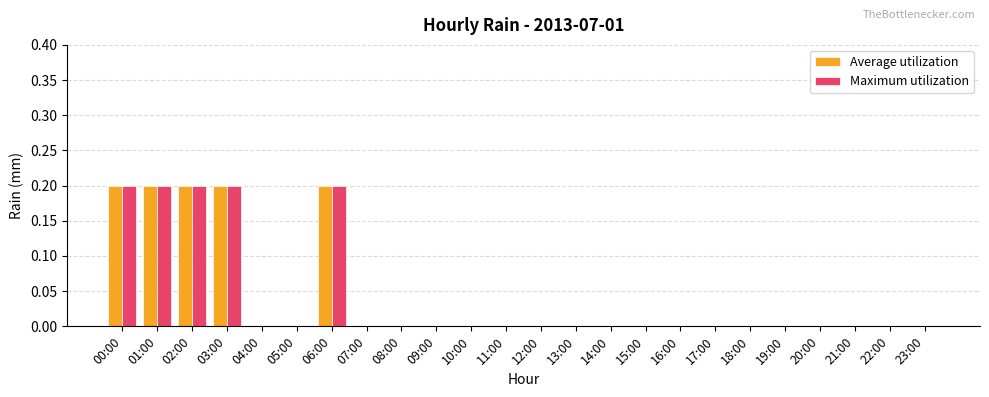

Reading right to left, extract all data points from this chart.

Average utilization: 23:00=0.0	22:00=0.0	21:00=0.0	20:00=0.0	19:00=0.0	18:00=0.0	17:00=0.0	16:00=0.0	15:00=0.0	14:00=0.0	13:00=0.0	12:00=0.0	11:00=0.0	10:00=0.0	09:00=0.0	08:00=0.0	07:00=0.0	06:00=0.2	05:00=0.0	04:00=0.0	03:00=0.2	02:00=0.2	01:00=0.2	00:00=0.2
Maximum utilization: 23:00=0.0	22:00=0.0	21:00=0.0	20:00=0.0	19:00=0.0	18:00=0.0	17:00=0.0	16:00=0.0	15:00=0.0	14:00=0.0	13:00=0.0	12:00=0.0	11:00=0.0	10:00=0.0	09:00=0.0	08:00=0.0	07:00=0.0	06:00=0.2	05:00=0.0	04:00=0.0	03:00=0.2	02:00=0.2	01:00=0.2	00:00=0.2